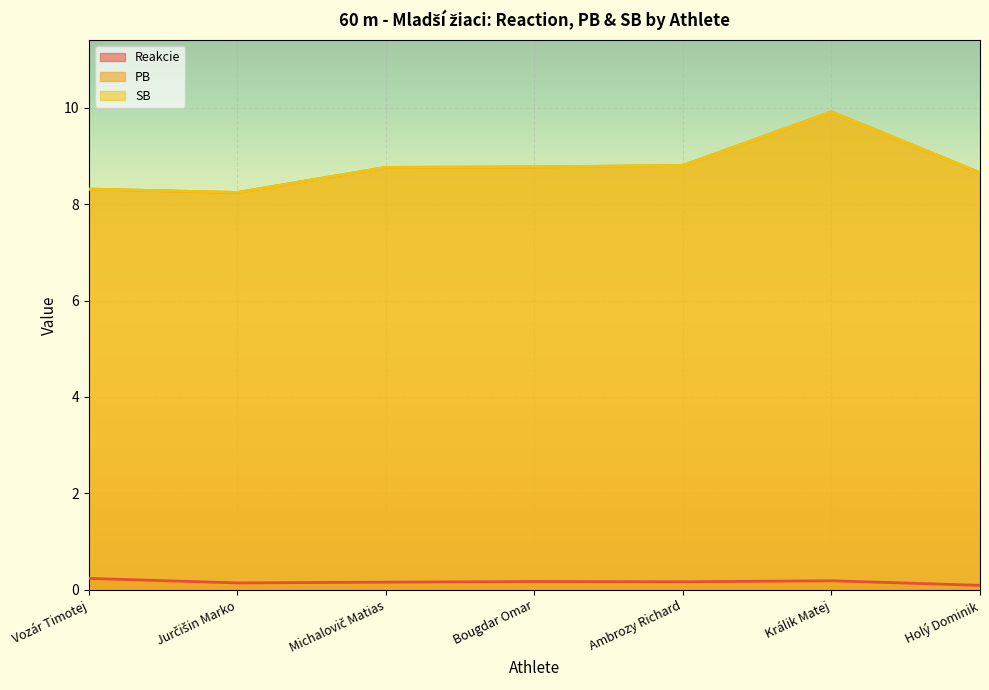

What is the approximate value of Reakcie at Bougdar Omar?

0.2